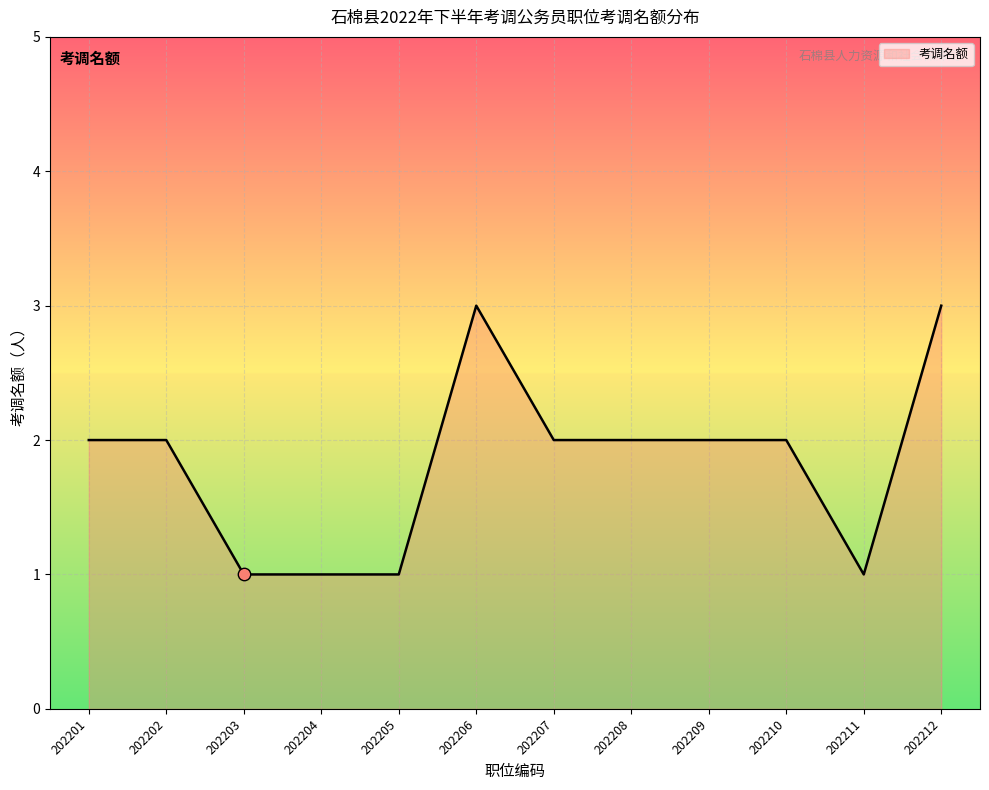

What is the change in value from 202201 to 202205?

-1